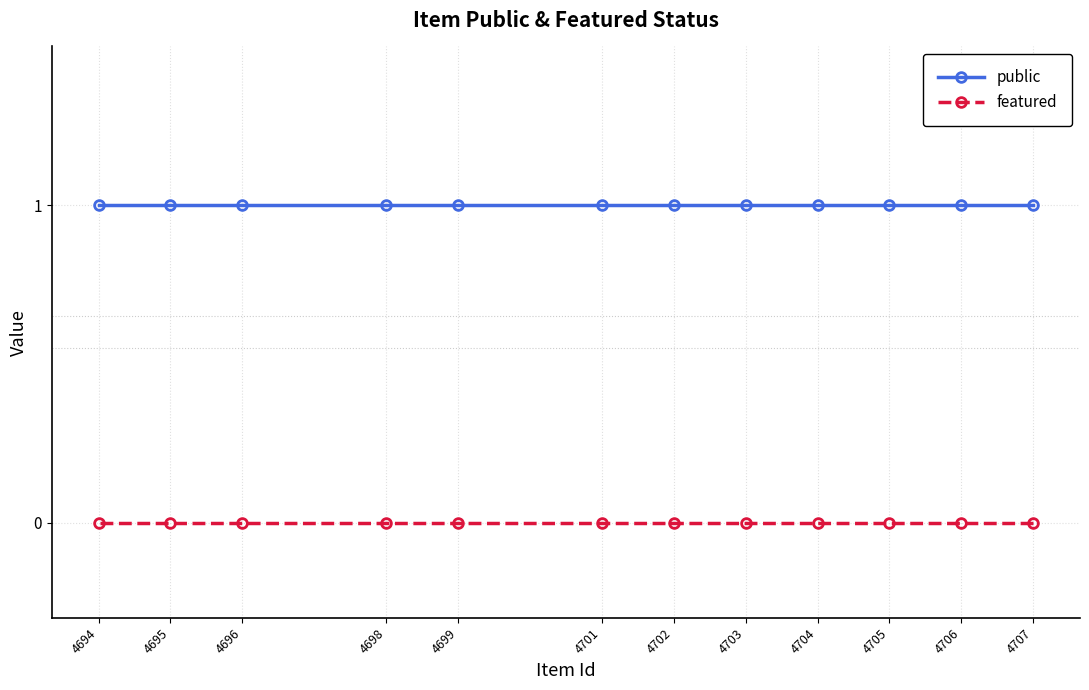

The public series shows 0 at 4707. True or false?

False